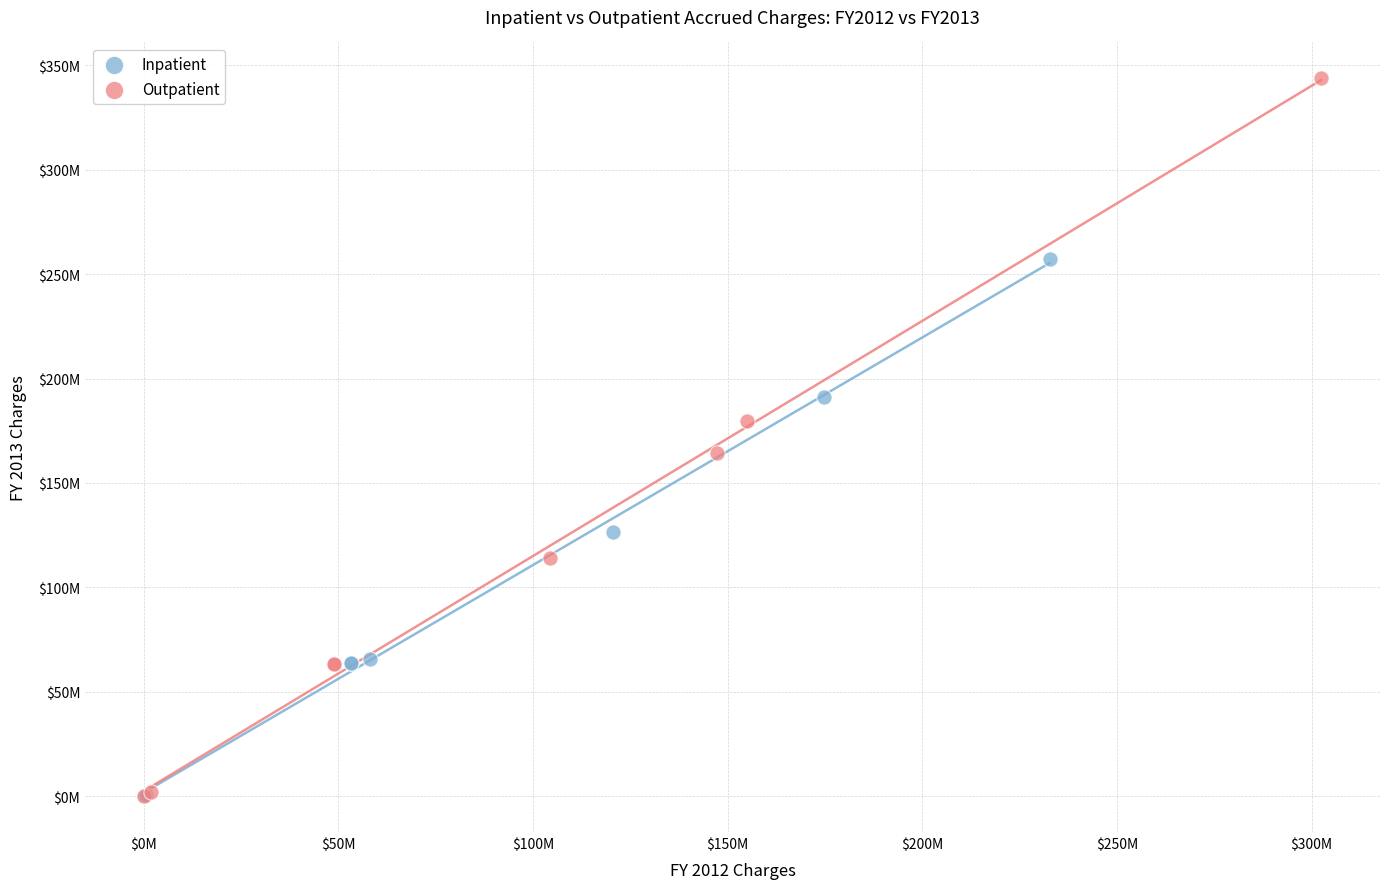

Which series reaches the maximum Y coordinate?

Outpatient